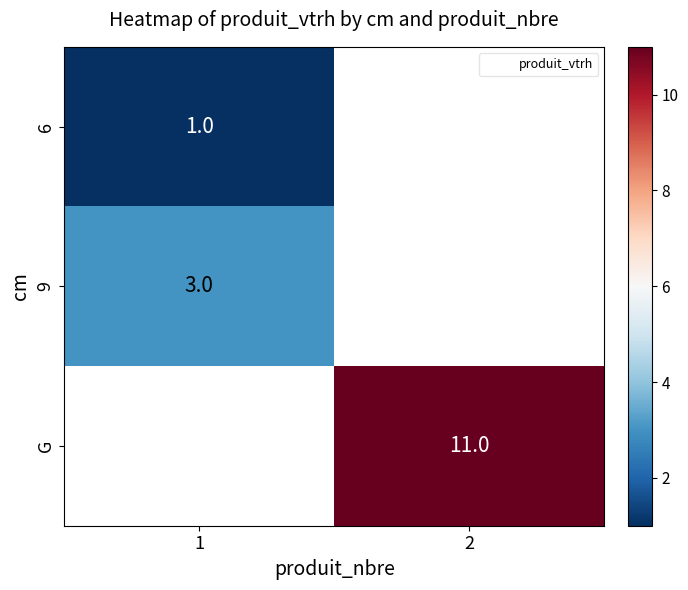

Rank the series by their maximum value, from lowest to highest.

6, 9, G